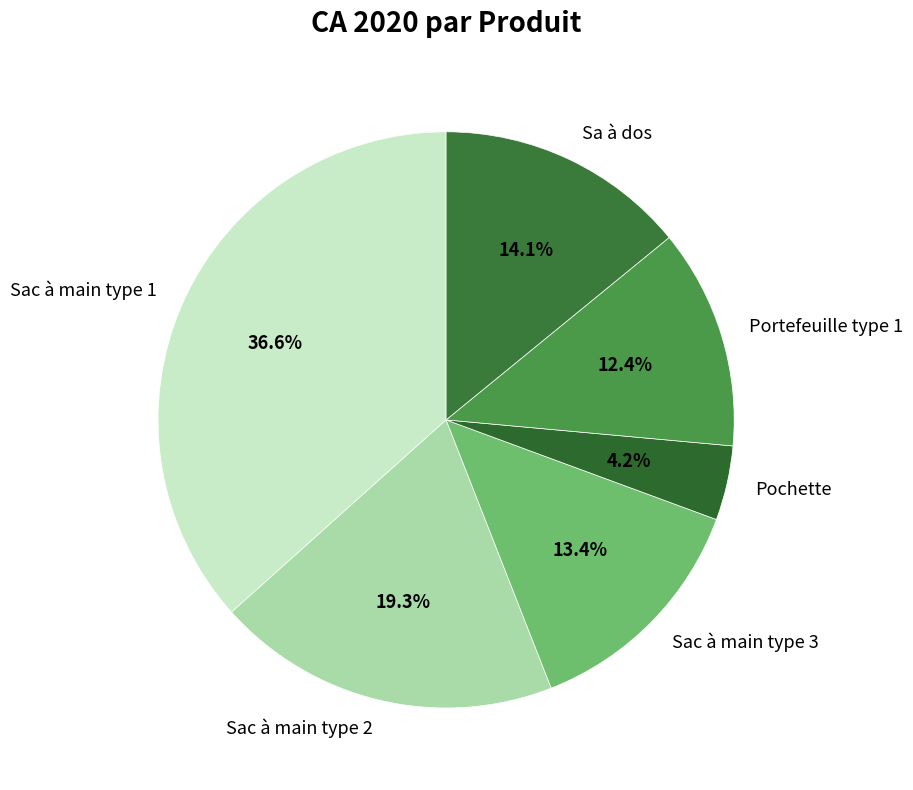

To the nearest percent, what is the combined percentage of Sa à dos and Sac à main type 3?

28%